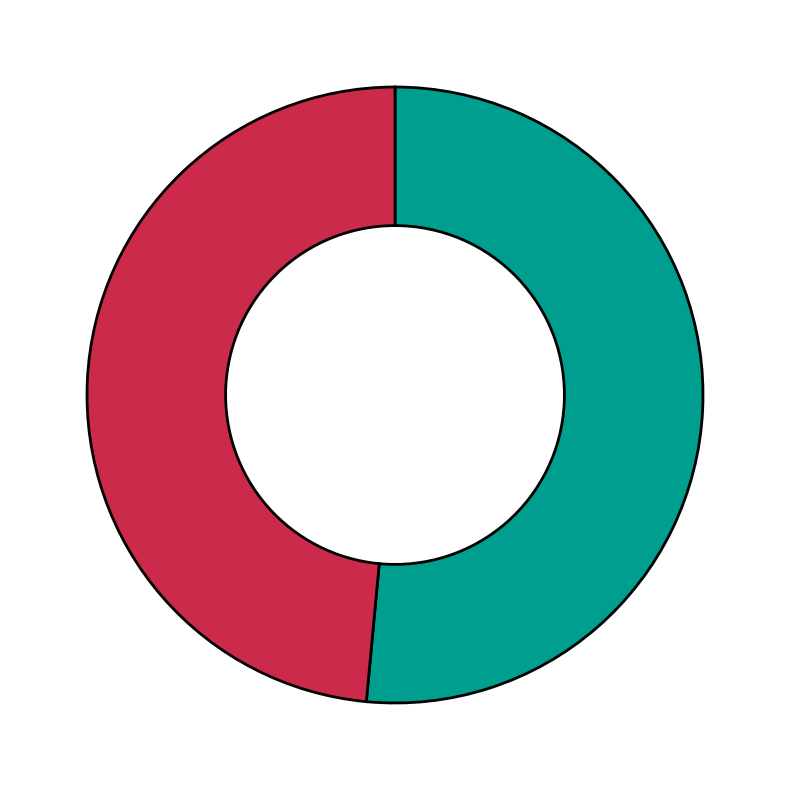

Is there any slice that represents more than half of the pie?

Yes